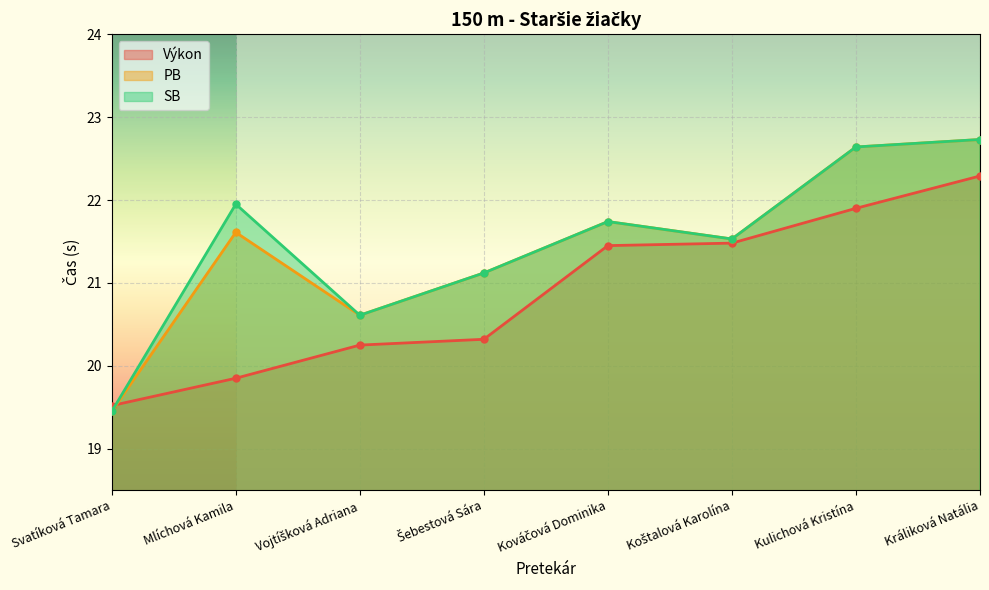

What is the highest value of the PB series?

22.7